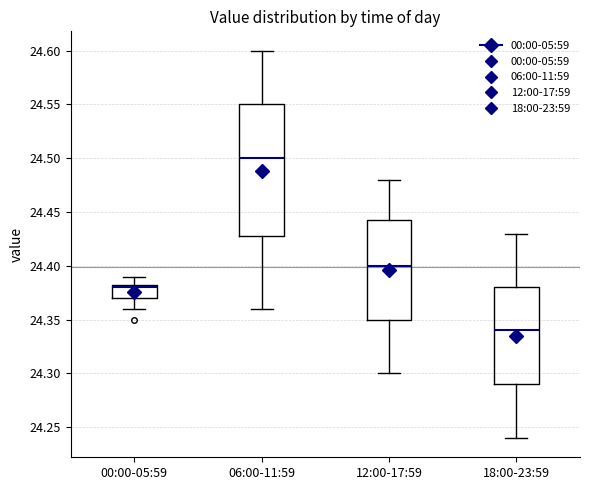

Which box has the highest median line?

06:00-11:59